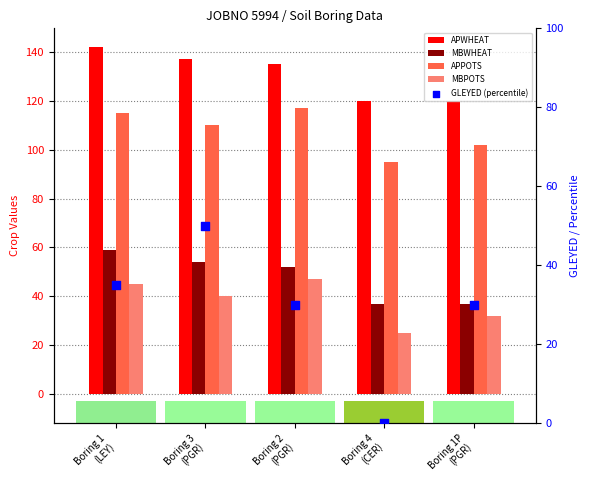

Which series reaches the maximum Y coordinate?

APWHEAT